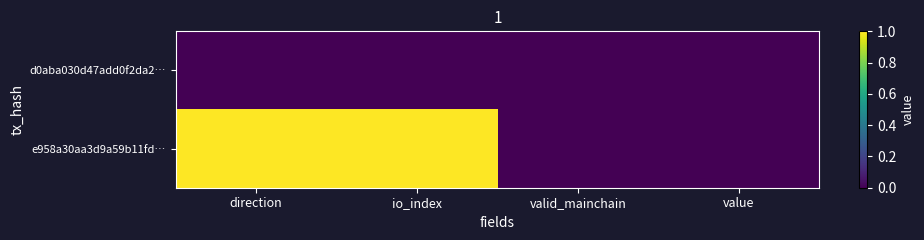

What is the difference between the highest and lowest values at direction?

1.0